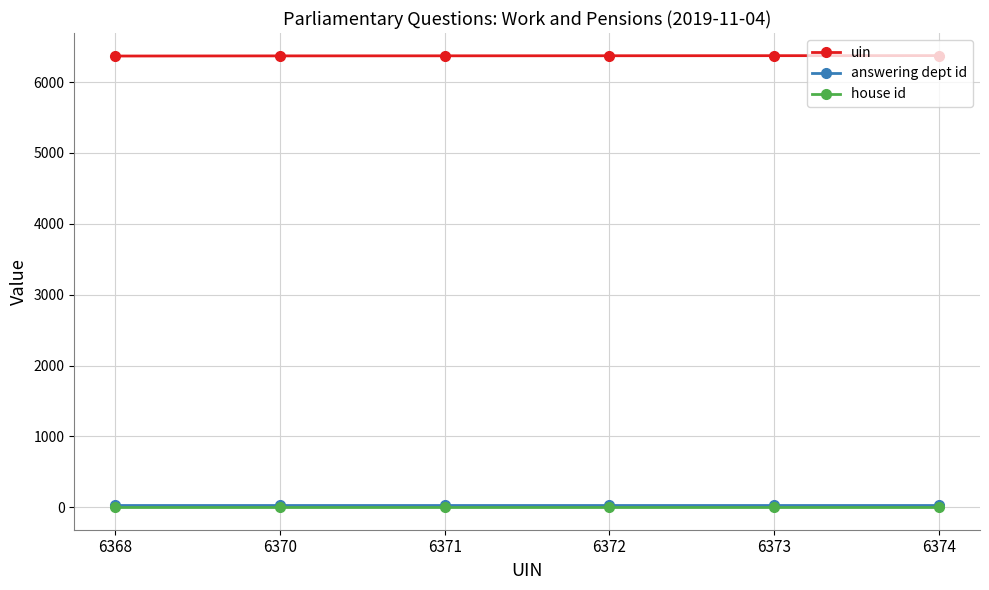

At how many categories does at least one series exceed 292?

6